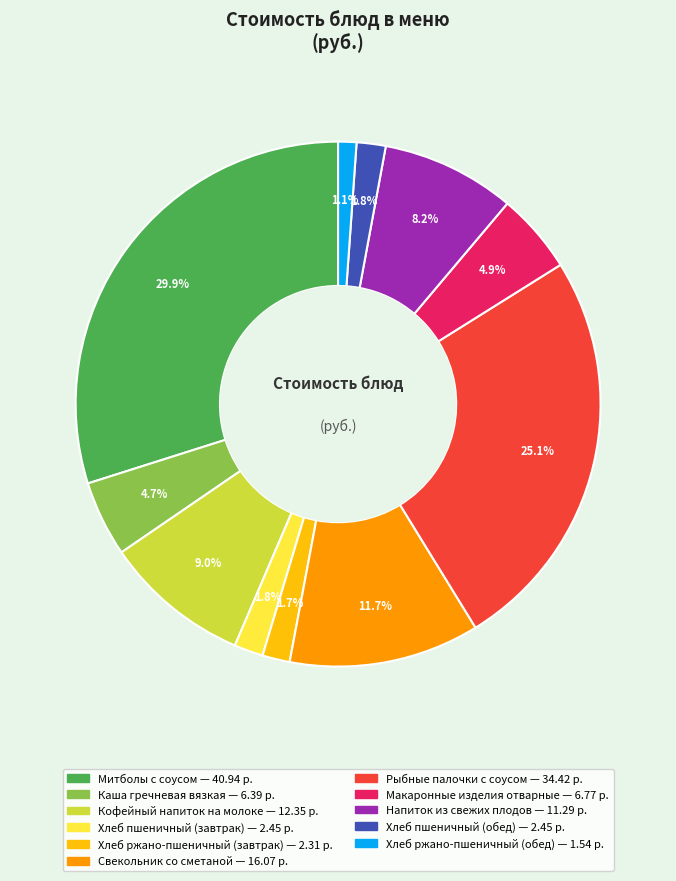

True or false: Напиток из свежих плодов accounts for 1% of the total.

False